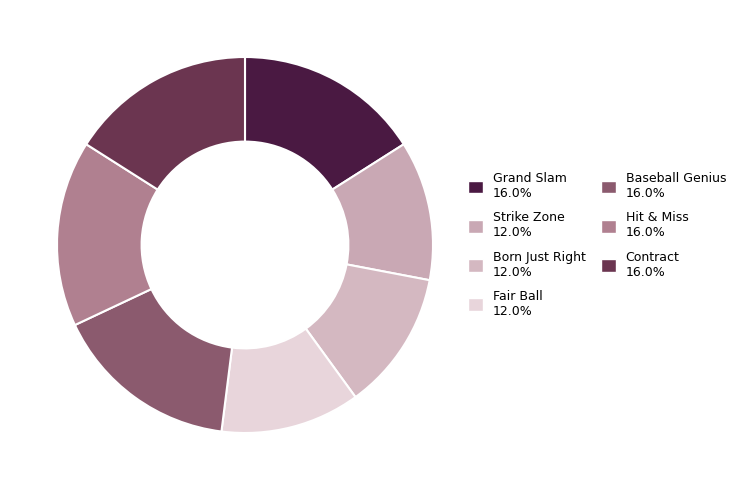

Which slice is the smallest?

Strike Zone